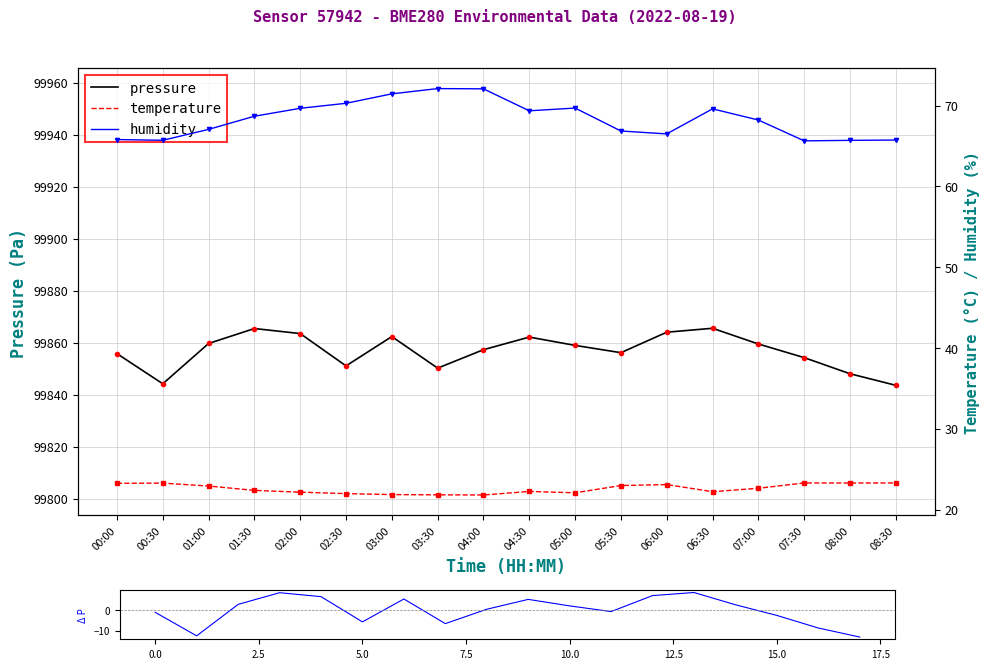

What is the difference between the maximum and minimum values in the temperature series?

1.5